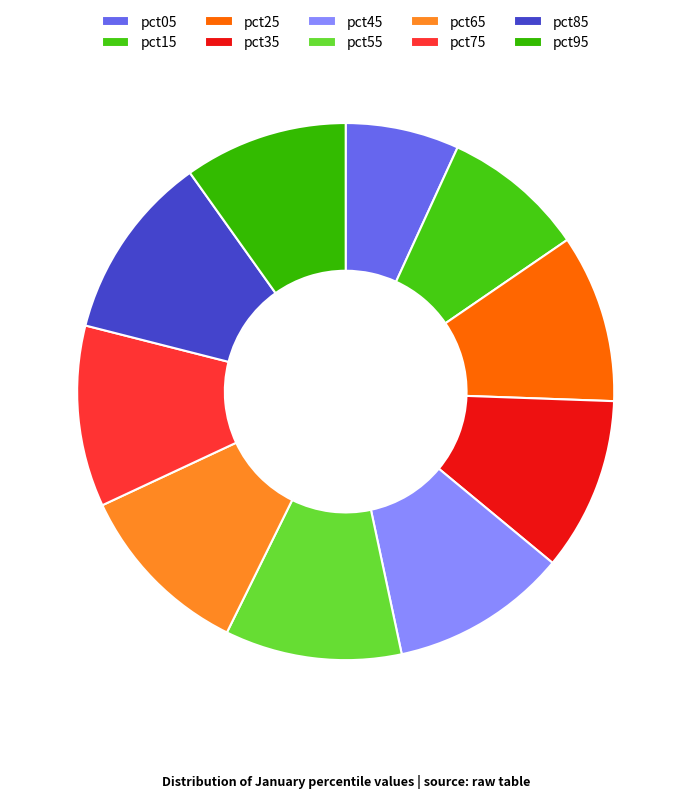

To the nearest percent, what portion does pct95 represent?

10%